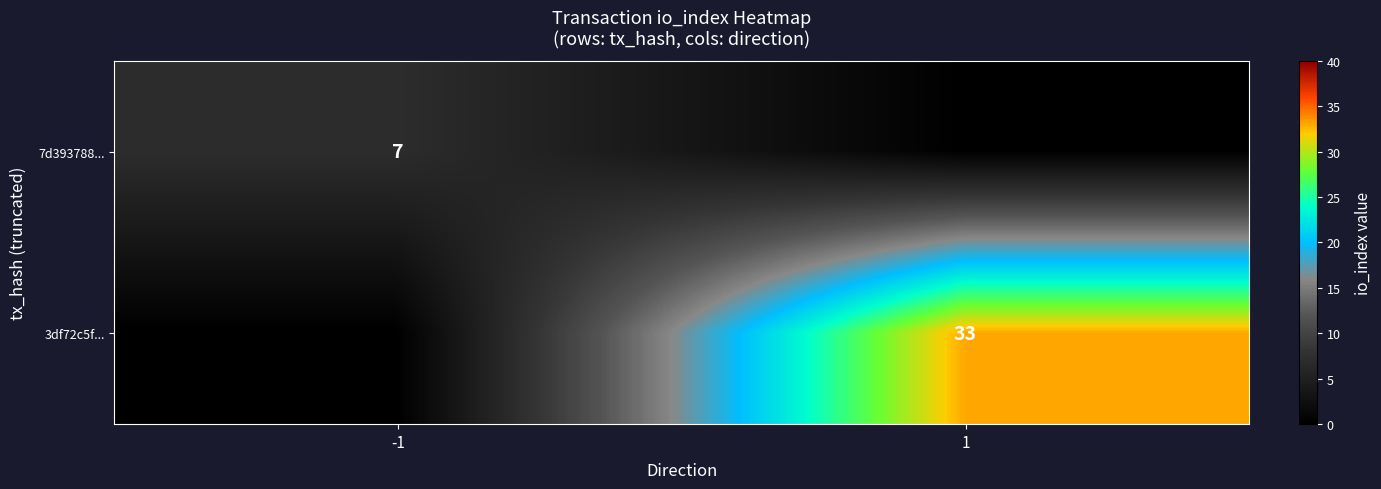

True or false: 3df72c5f... has a value of 57 at 1.

False